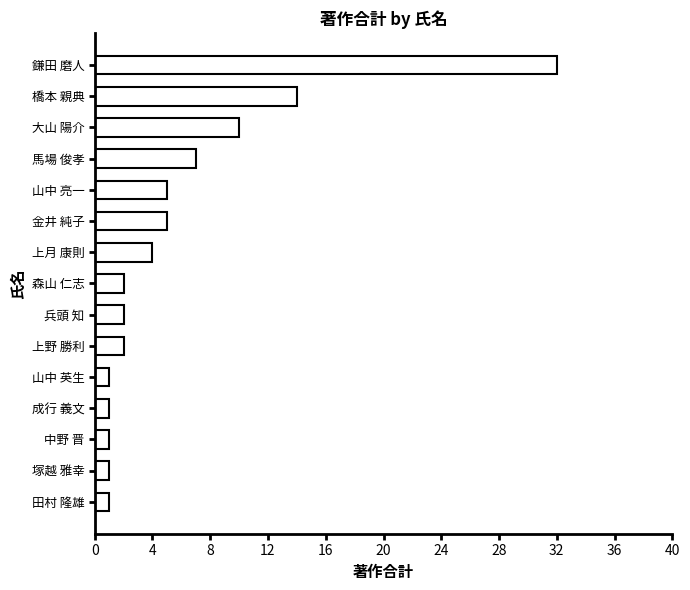

Reading bottom to top, transcribe all the data shown in this chart.

田村 隆雄=1	塚越 雅幸=1	中野 晋=1	成行 義文=1	山中 英生=1	上野 勝利=2	兵頭 知=2	森山 仁志=2	上月 康則=4	金井 純子=5	山中 亮一=5	馬場 俊孝=7	大山 陽介=10	橋本 親典=14	鎌田 磨人=32